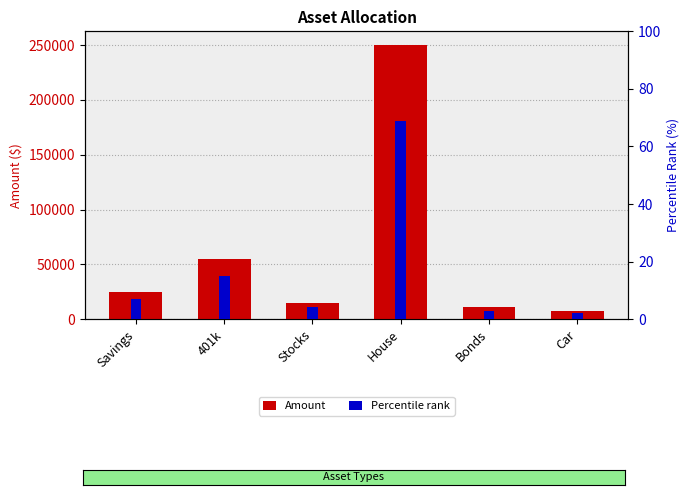

What are all the series names shown in the legend?

Amount, Percentile rank